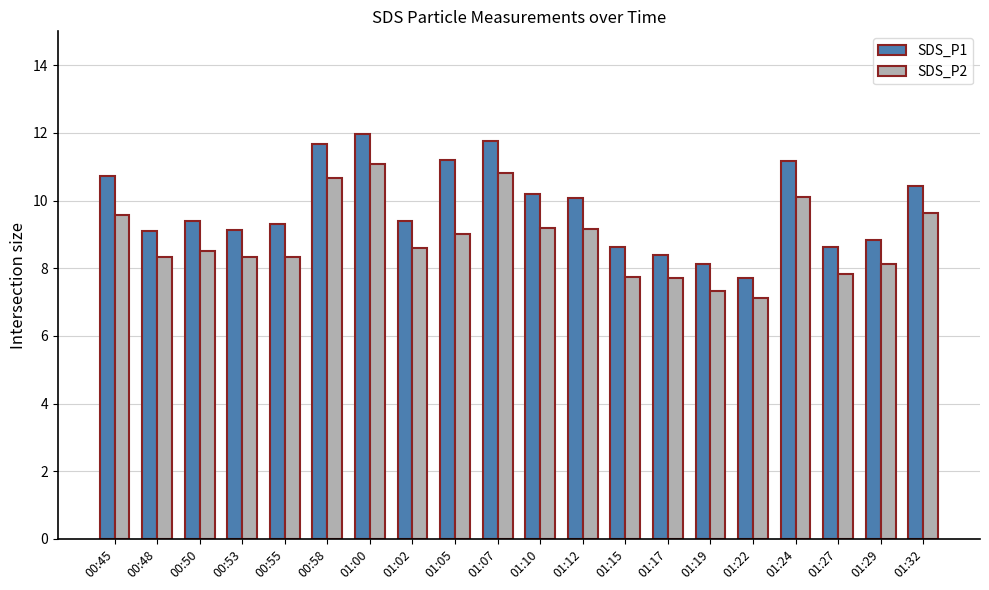

What is the average value of the SDS_P1 series?

9.8